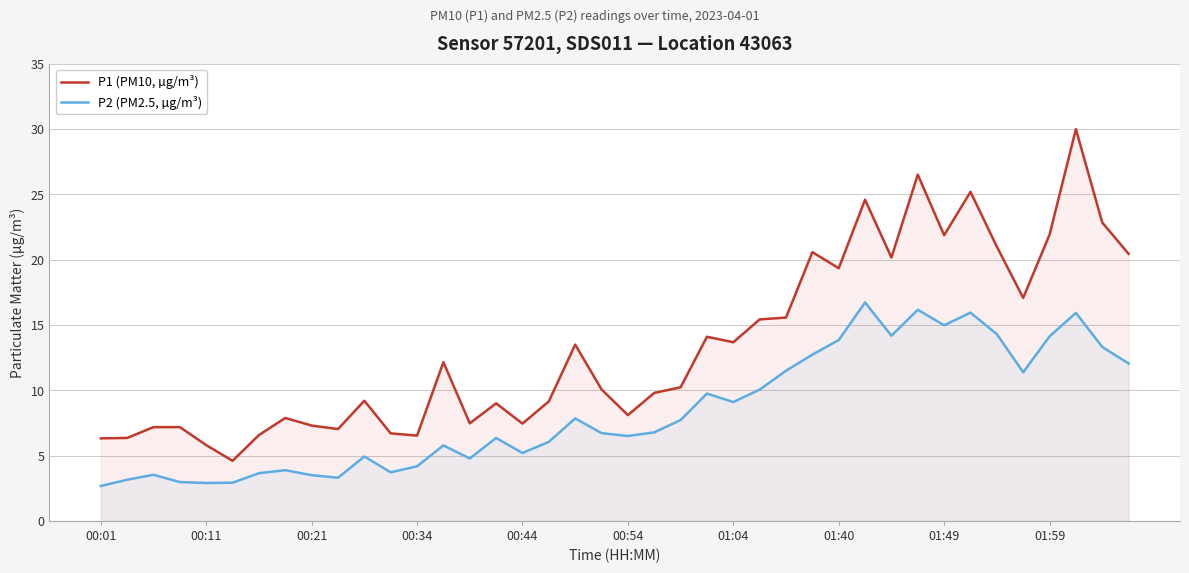

What is the difference between the second highest and minimum values in the P2 (PM2.5, µg/m³) series?

13.5